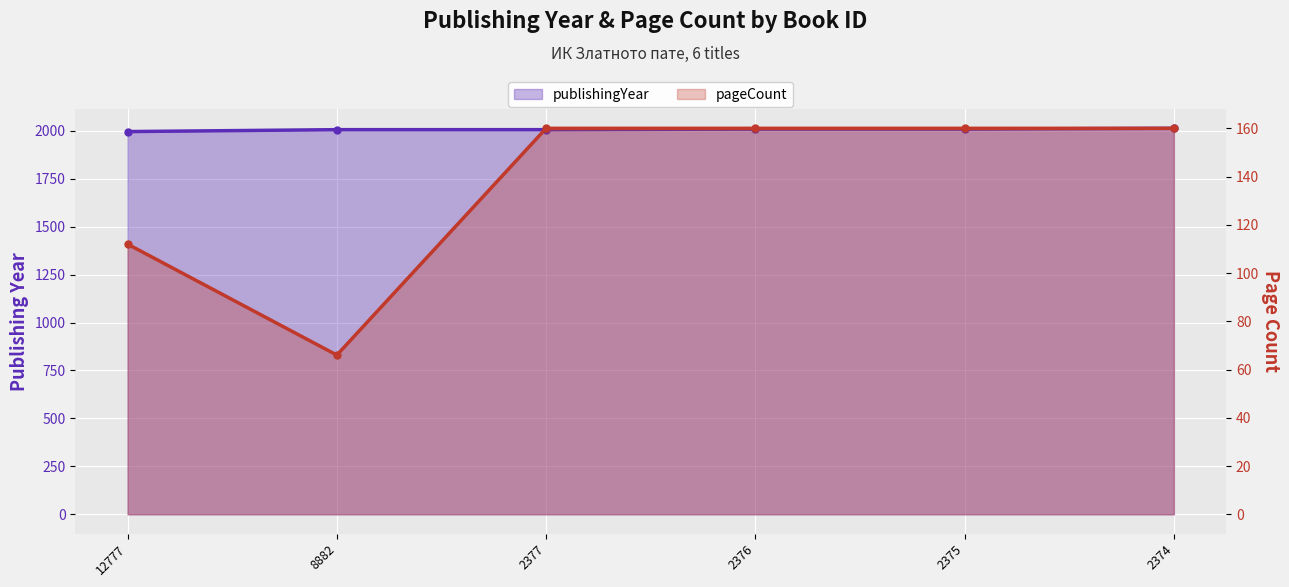

Which series has the widest spread of values?

pageCount